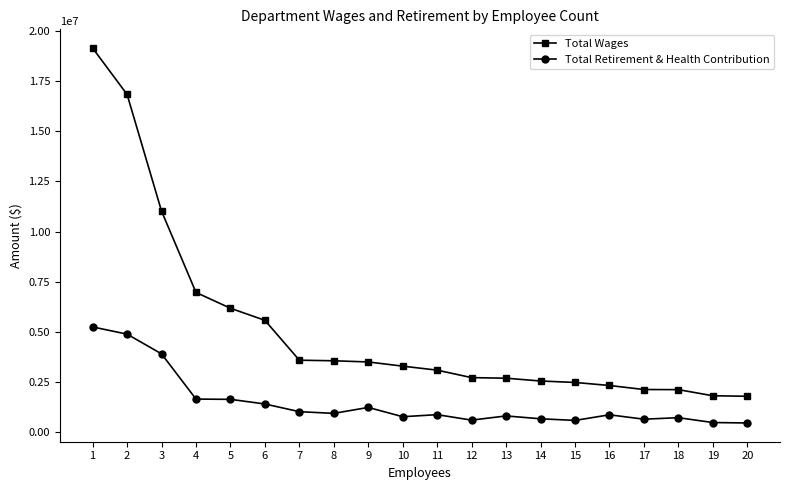

Is it true that Total Retirement & Health Contribution equals 882976 at 11?

True